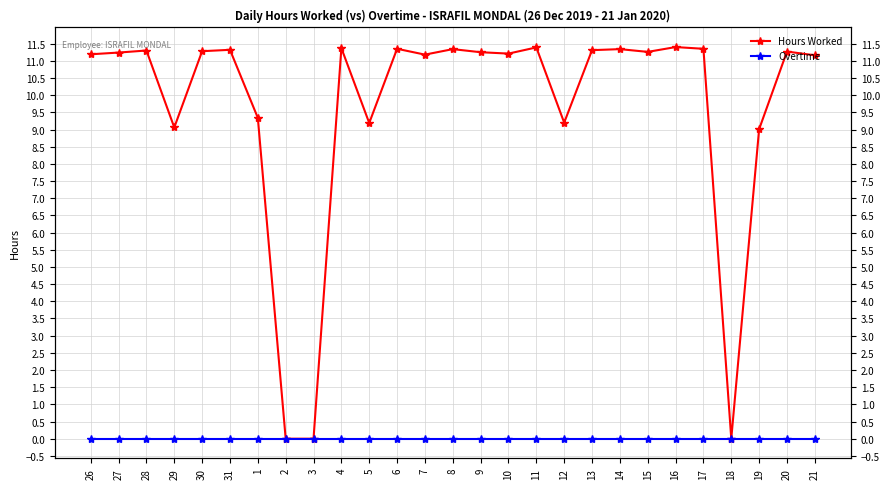

True or false: Overtime and Hours Worked intersect in this chart.

False